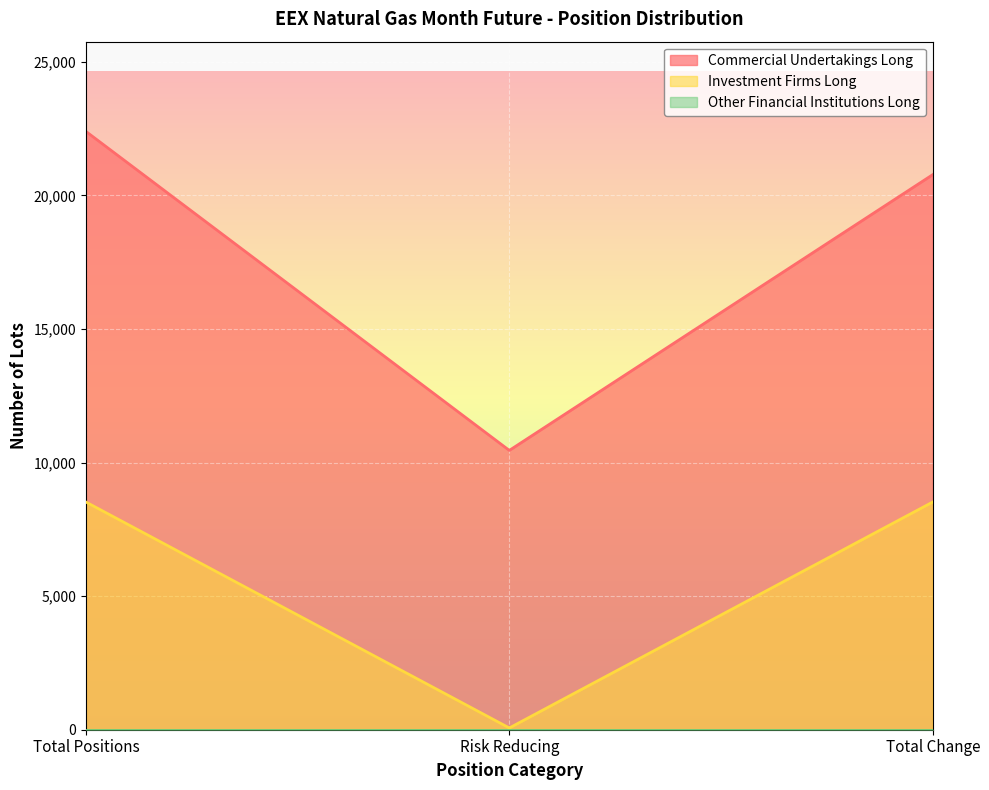

Which has a higher value, Total Change or Total Positions?

Total Positions